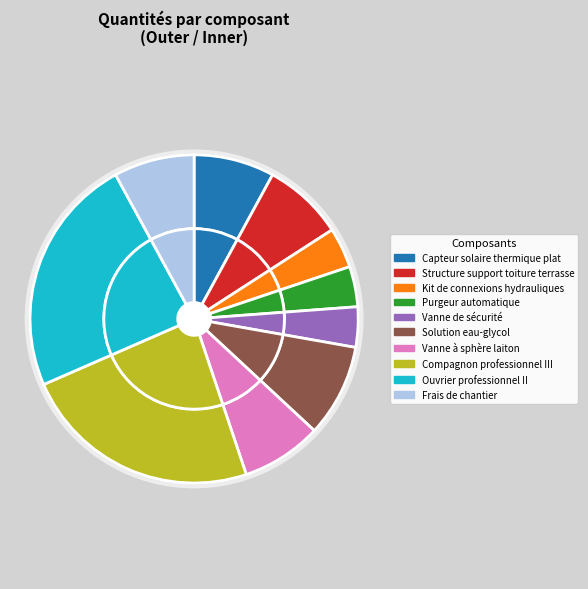

To the nearest percent, what portion does Capteur solaire thermique plat represent?

8%